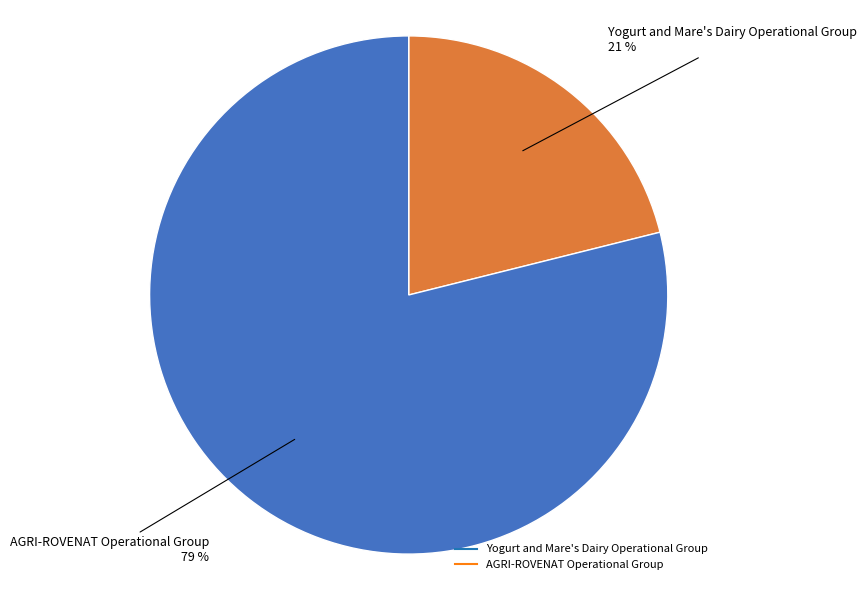

How many slices are in this pie chart?

2